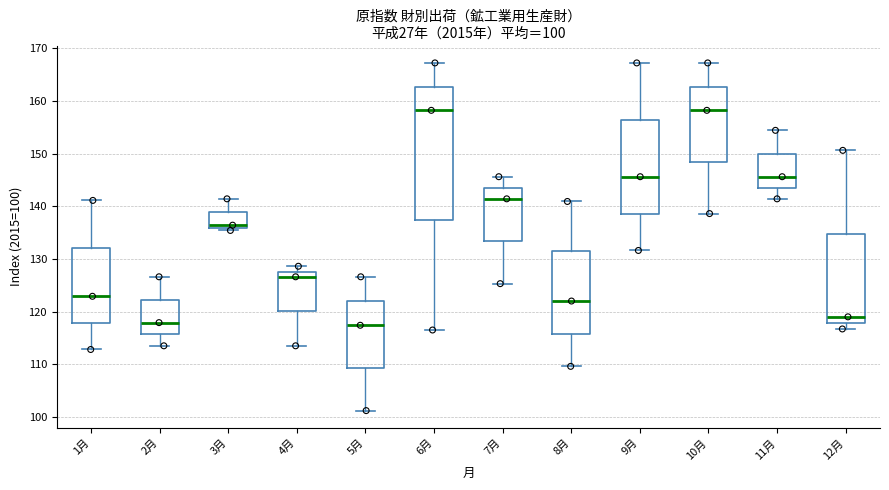

Which box is the tallest, from its lower edge to its upper edge?

6月